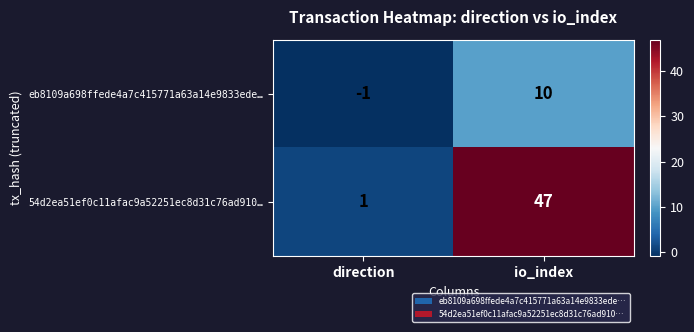

Rank the categories by 54d2ea51ef0c11afac9a52251ec8d31c76ad910… value from lowest to highest.

direction, io_index